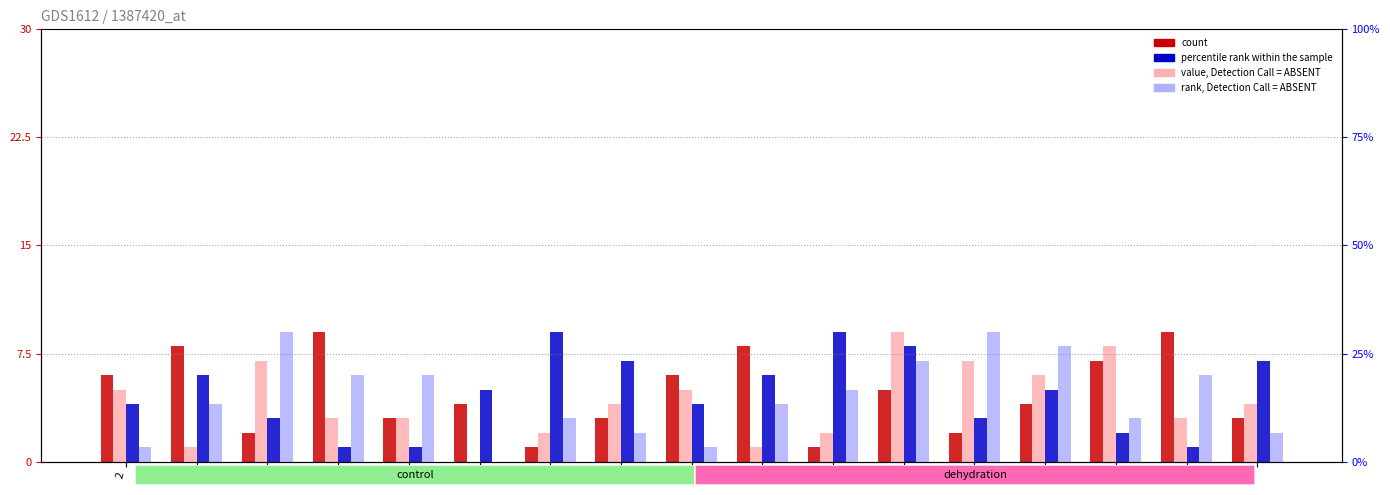

The value of percentile rank within the sample at 1 is 2. True or false?

True